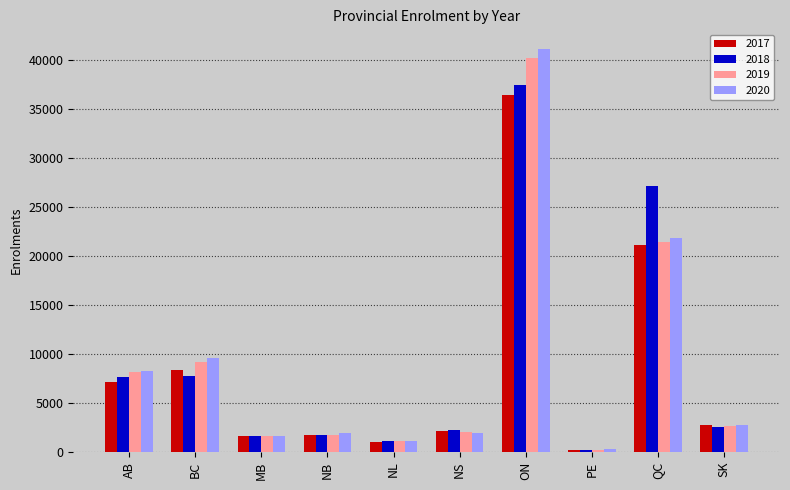

What is the difference between the highest and lowest values at SK?

164.9